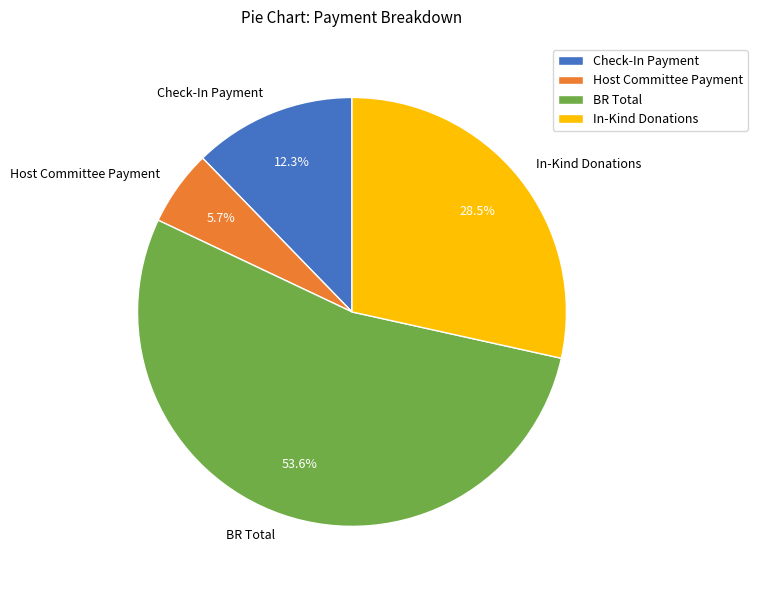

What is the ratio of the value at Check-In Payment to the value at Host Committee Payment?

2.2